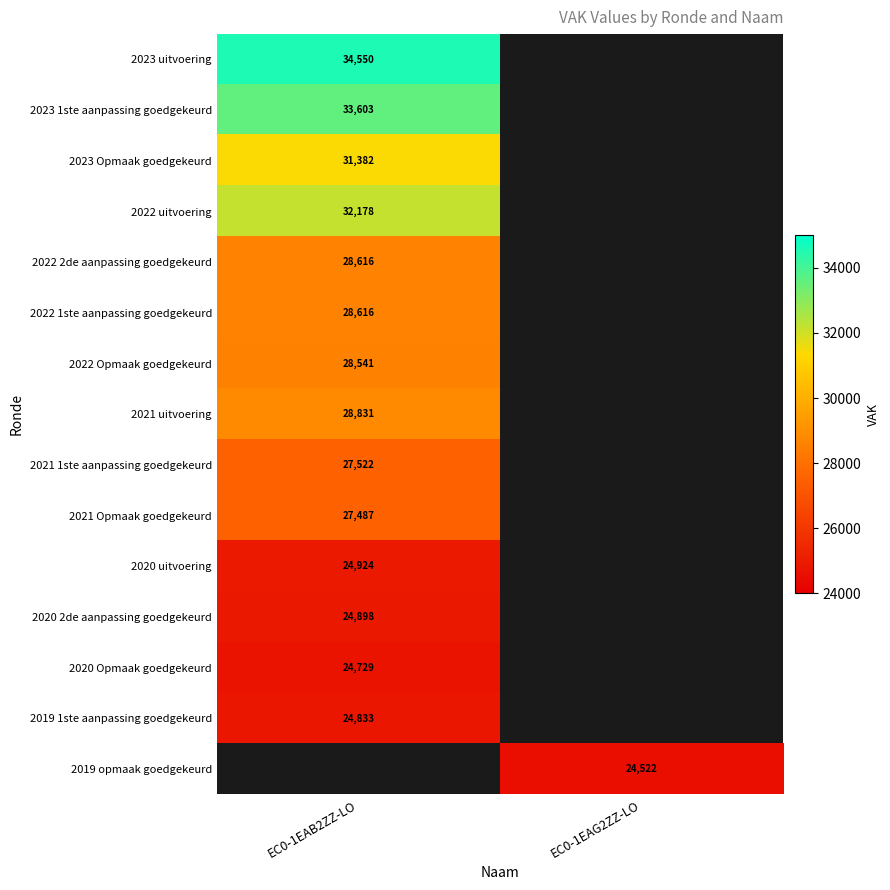

The value of 2023 uitvoering at EC0-1EAB2ZZ-LO is 23100. True or false?

False